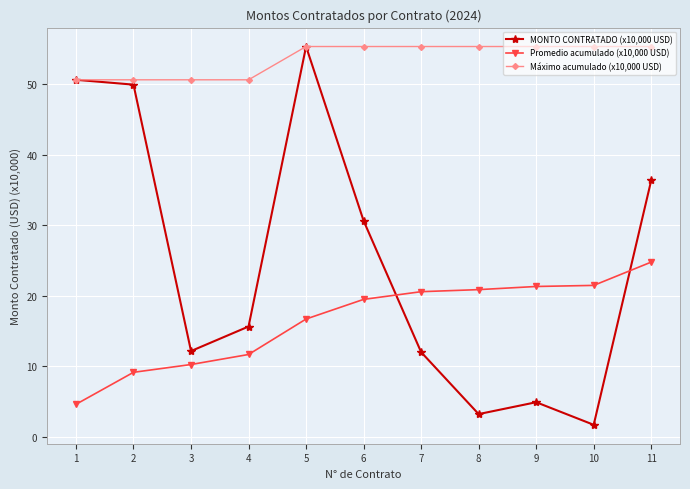

What is the value of the MONTO CONTRATADO (x10,000 USD) point at the 5th from the left?

55.3